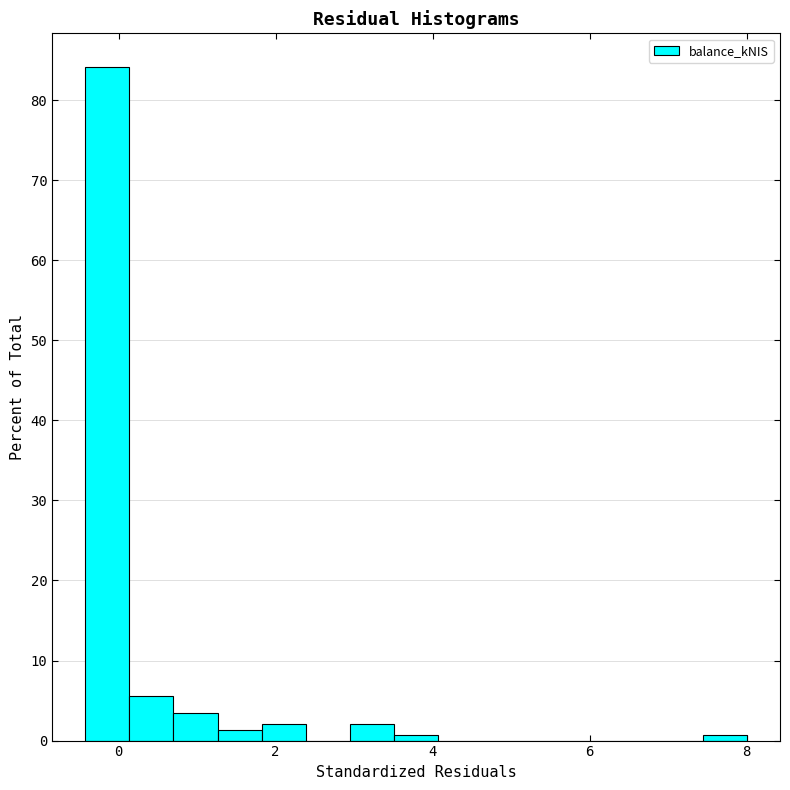

Read against the x-axis, roughly where is the centre of the tallest bar?

-0.2